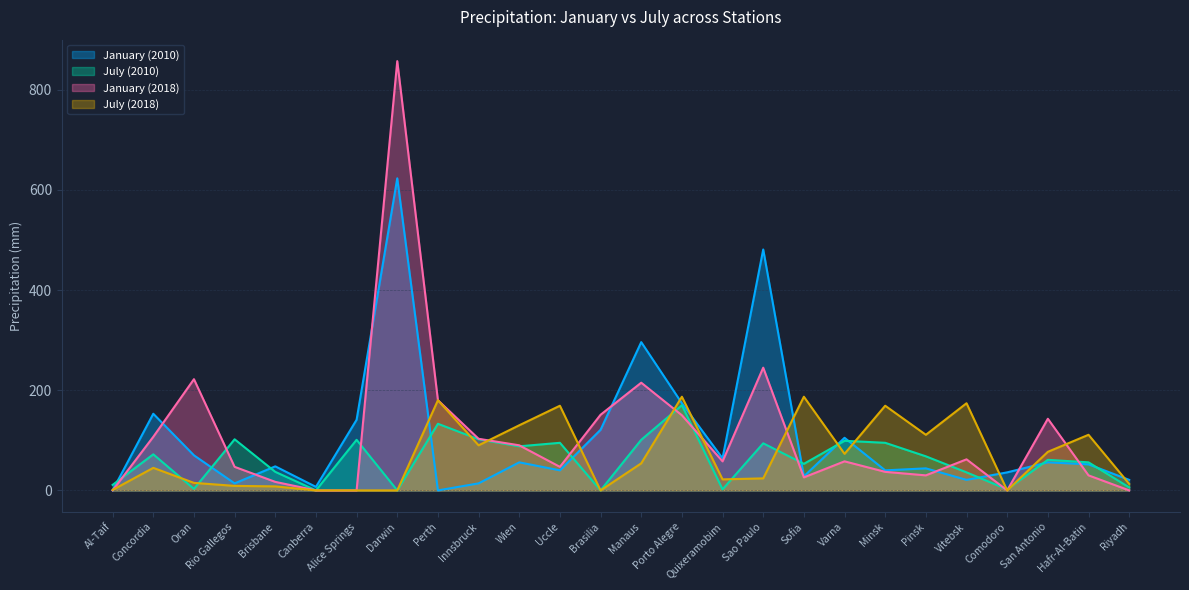

Where is the first local maximum for July (2010)?

Concordia